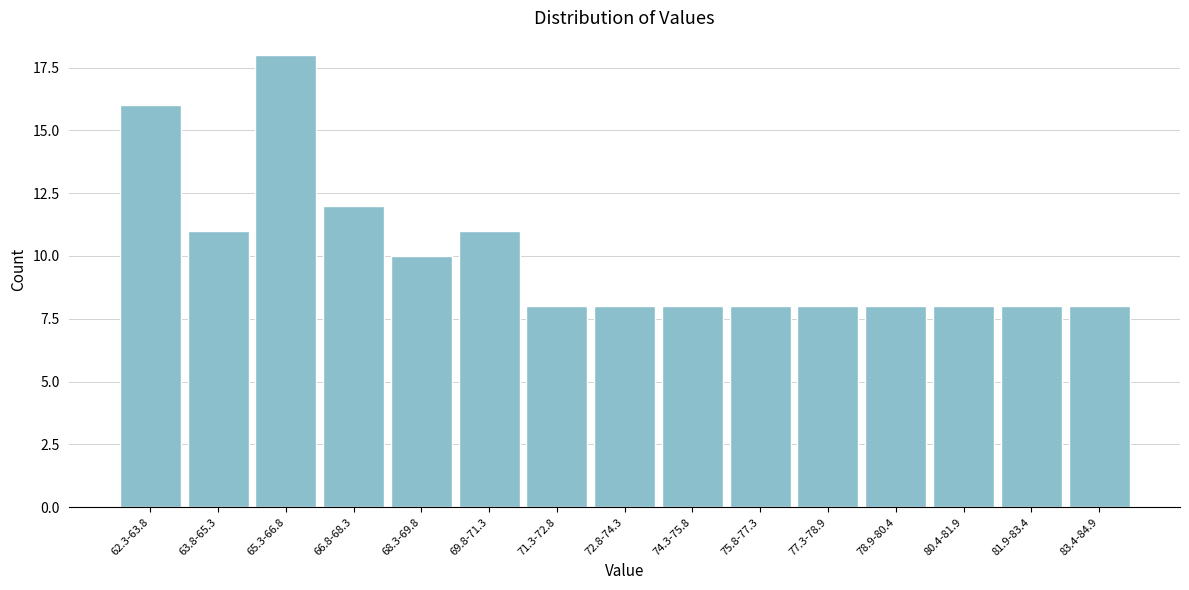

Reading right to left, what are all the values shown in this chart?

83.4-84.9=8	81.9-83.4=8	80.4-81.9=8	78.9-80.4=8	77.3-78.9=8	75.8-77.3=8	74.3-75.8=8	72.8-74.3=8	71.3-72.8=8	69.8-71.3=11	68.3-69.8=10	66.8-68.3=12	65.3-66.8=18	63.8-65.3=11	62.3-63.8=16